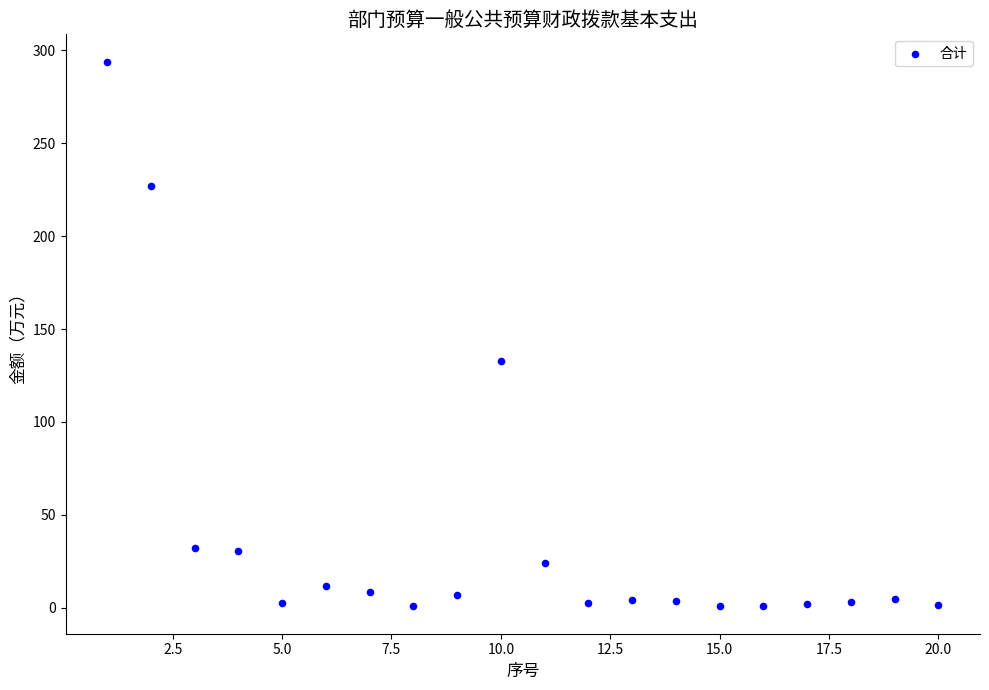

What is the range of X values (max minus min)?

19.0